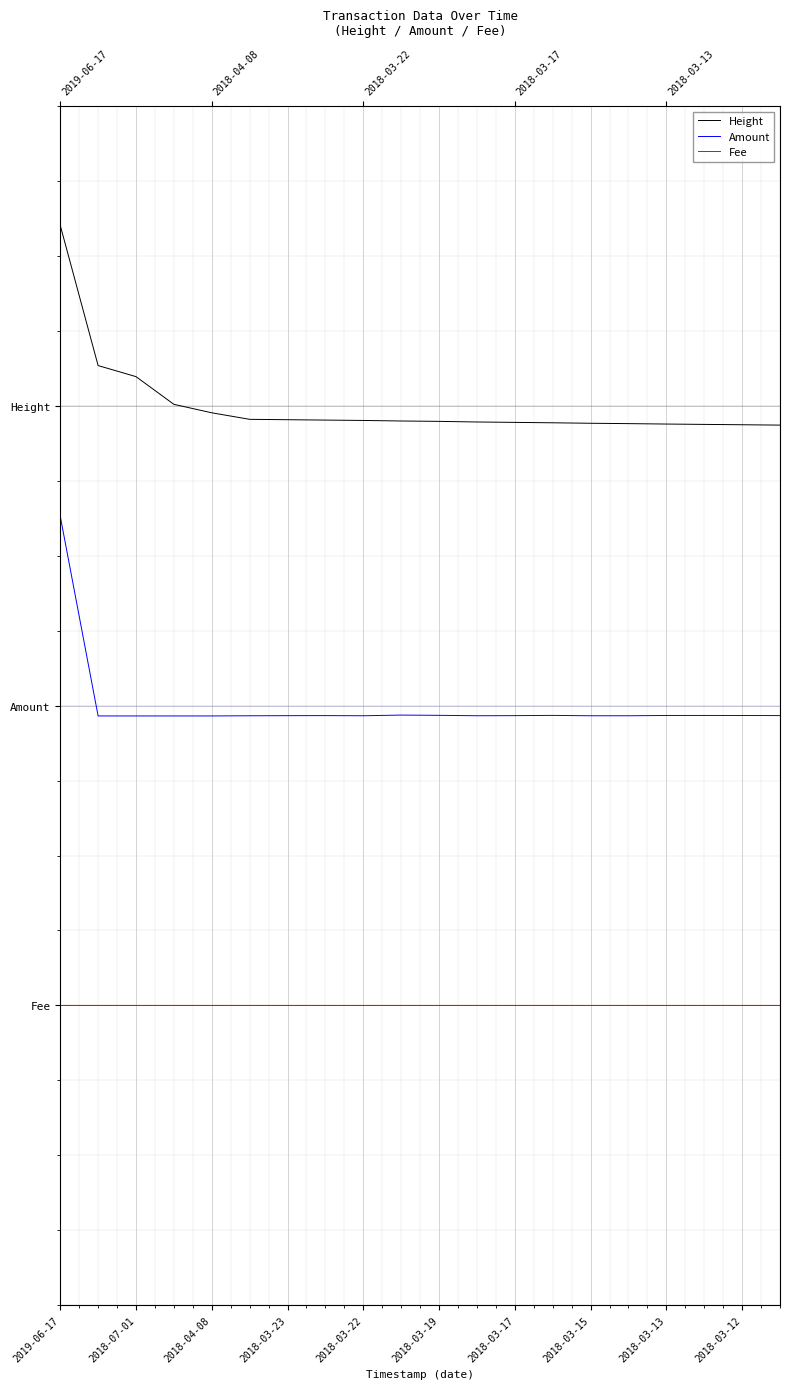

Reading left to right, transcribe all the data shown in this chart.

Height: 3.9	3.2	3.1	3.0	3.0	2.9	2.9	2.9	2.9	2.9	2.9	2.9	2.9	2.9	2.9	2.9	2.9	2.9	2.9	2.9
Amount: 2.4	1.4	1.4	1.4	1.4	1.4	1.4	1.5	1.4	1.5	1.5	1.4	1.5	1.5	1.4	1.4	1.5	1.5	1.5	1.5
Fee: 0.0	0.0	0.0	0.0	0.0	0.0	0.0	0.0	0.0	0.0	0.0	0.0	0.0	0.0	0.0	0.0	0.0	0.0	0.0	0.0